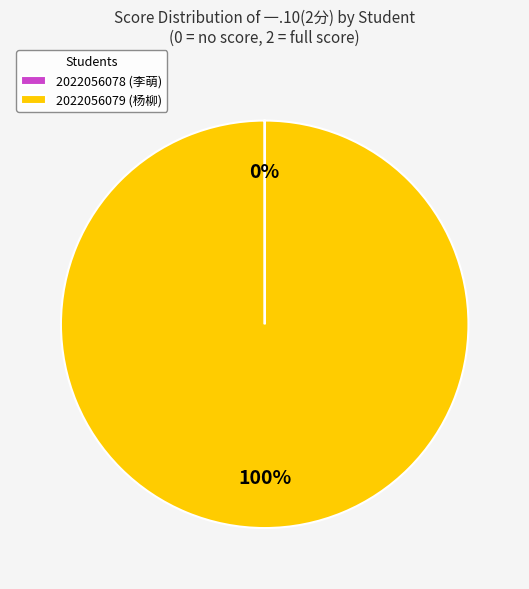

What is the largest slice in the pie chart?

2022056079 (杨柳)